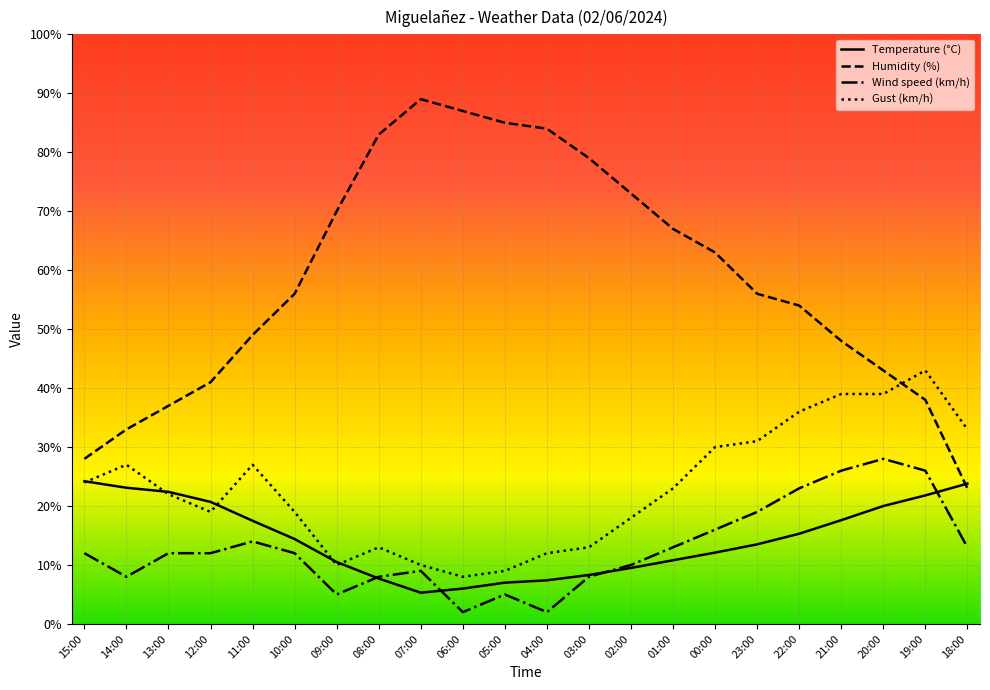

What is the lowest value of the Gust (km/h) series?

8.0